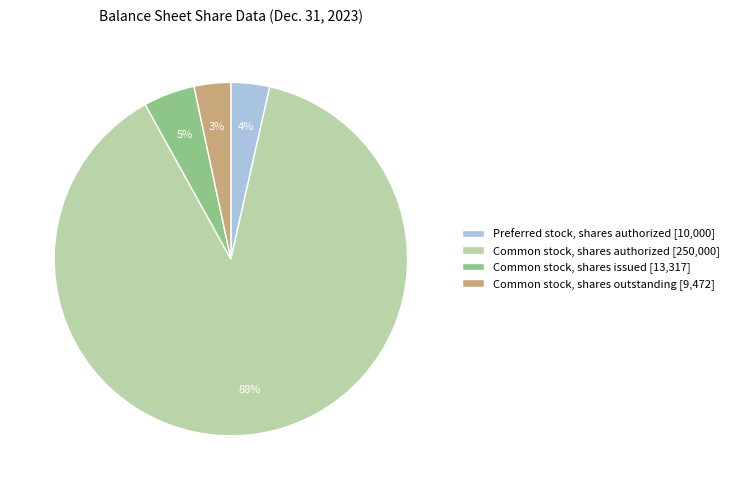

To the nearest percent, what is the difference between the largest and smallest slice percentages?

85%